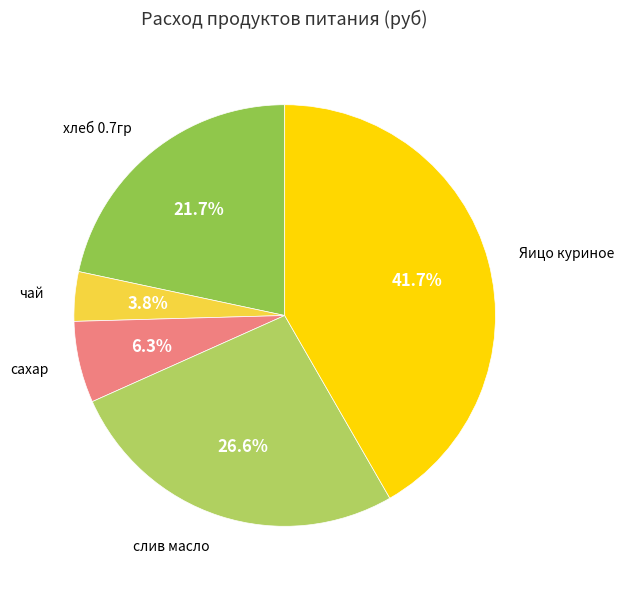

Which has a higher value, хлеб 0.7гр or Яицо куриное?

Яицо куриное